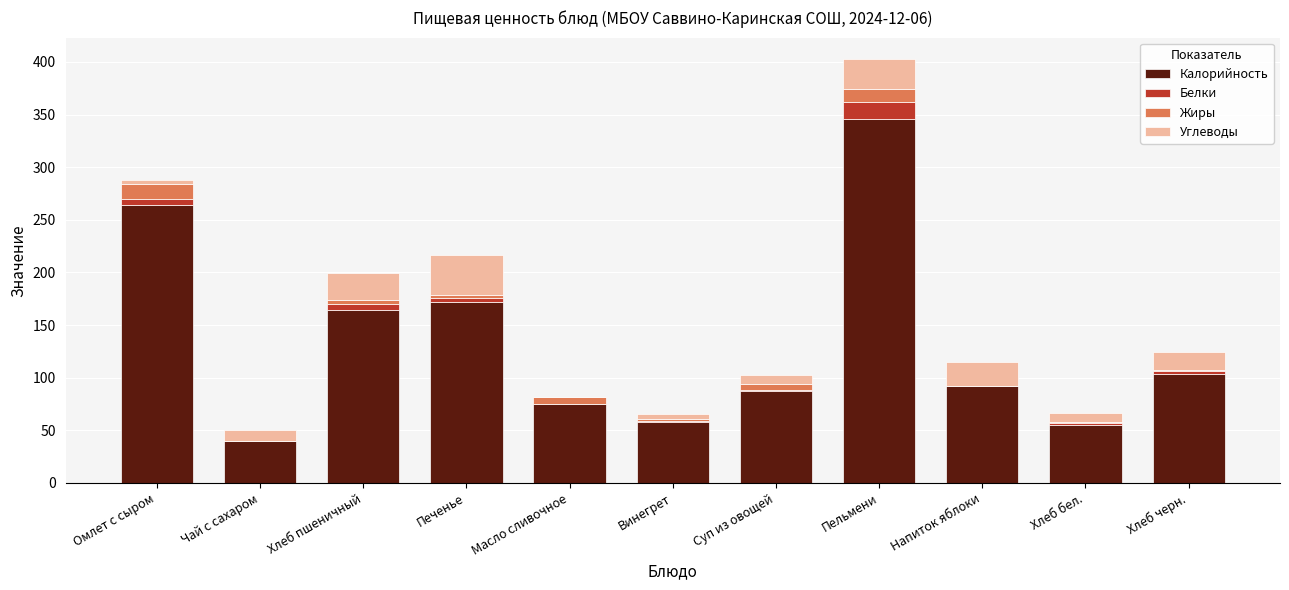

Where is Калорийность nearest to the value 193?

Печенье